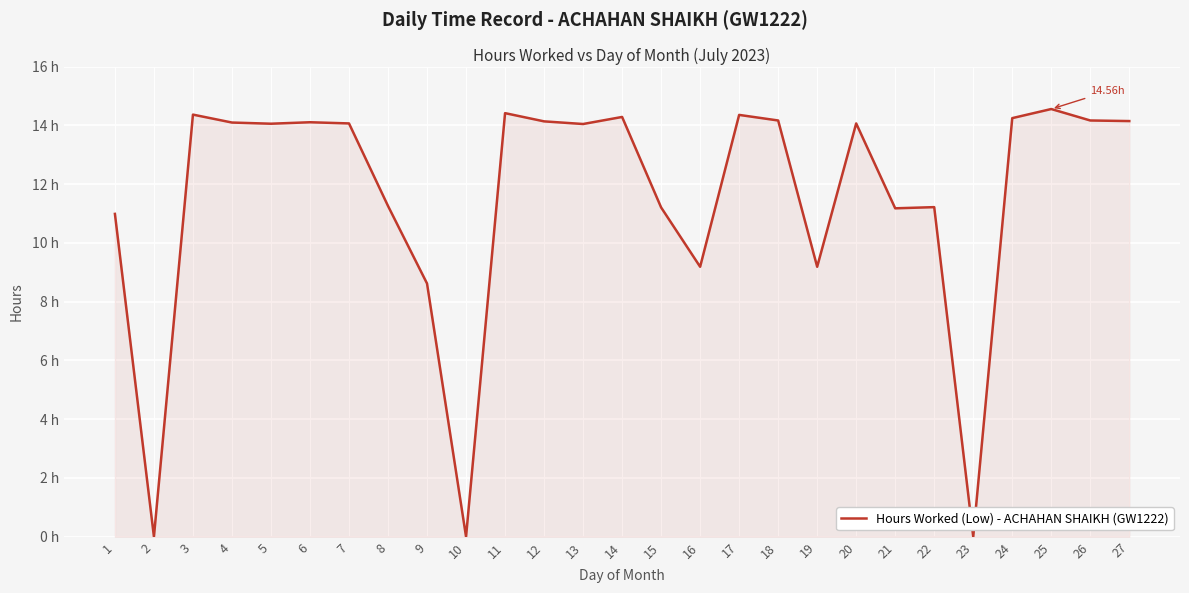

Does the chart display data point markers on the line(s)?

No